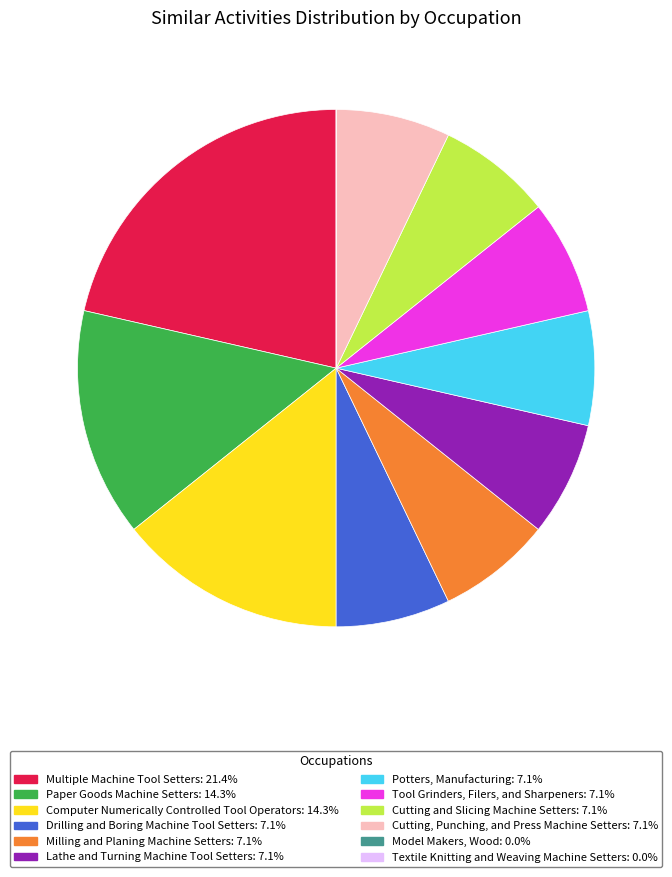

What is the largest slice in the pie chart?

Multiple Machine Tool Setters